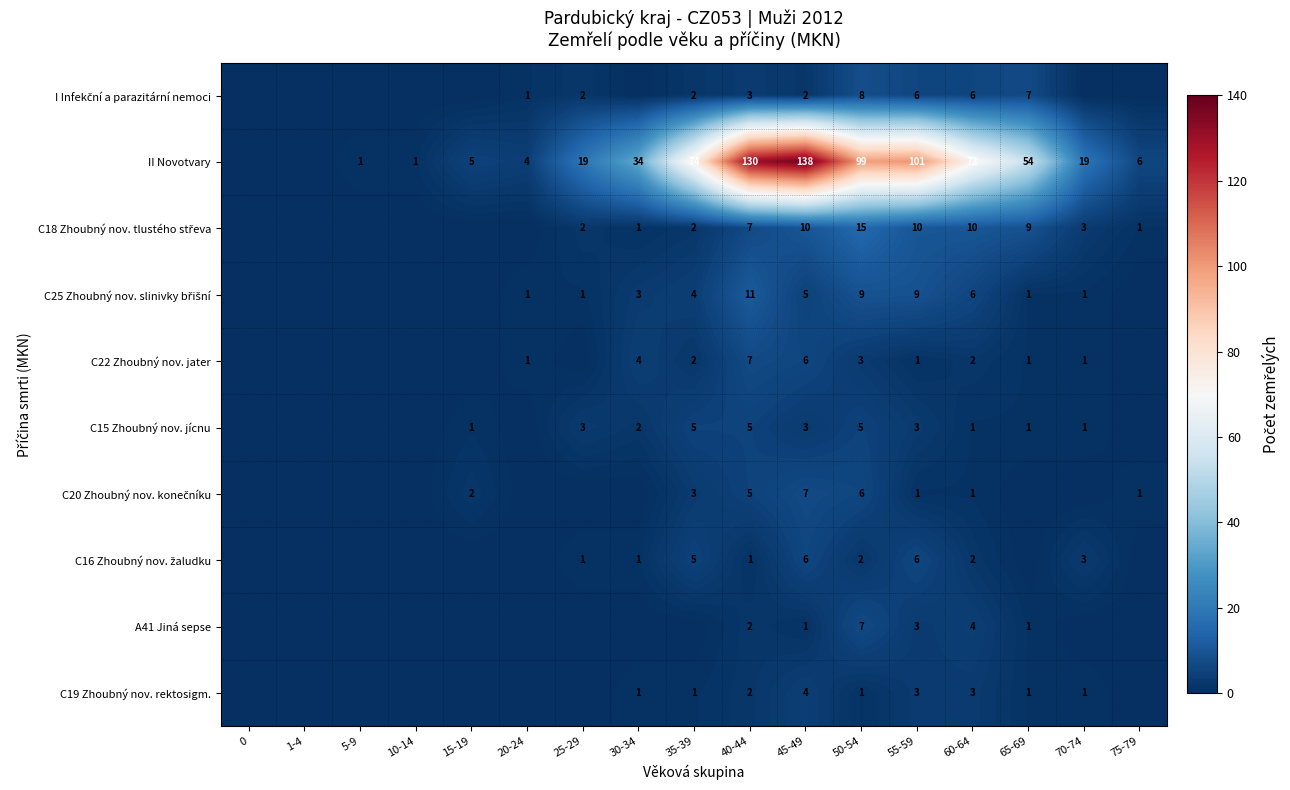

True or false: C19 Zhoubný nov. rektosigm. has a value of 1 at 70-74.

True